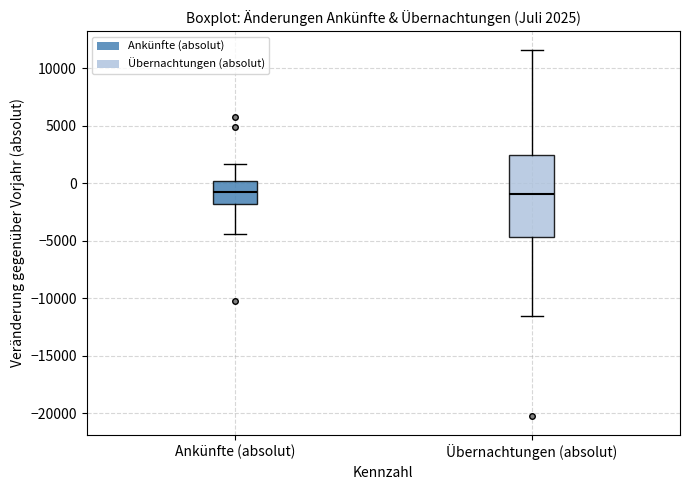

Comparing the boxes themselves (not the whiskers), which one is the tallest?

Übernachtungen (absolut)